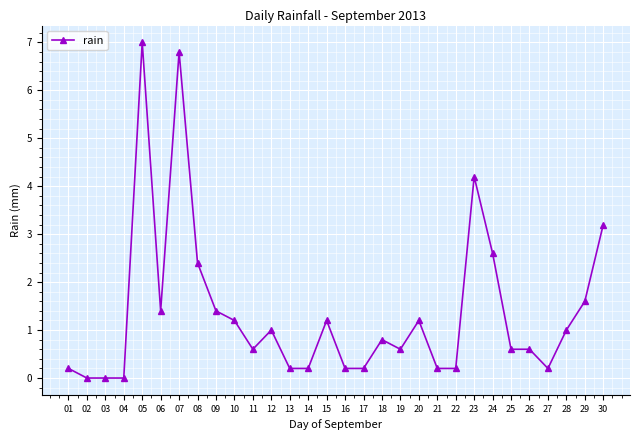

What is the difference between the second highest and second lowest values?

6.8